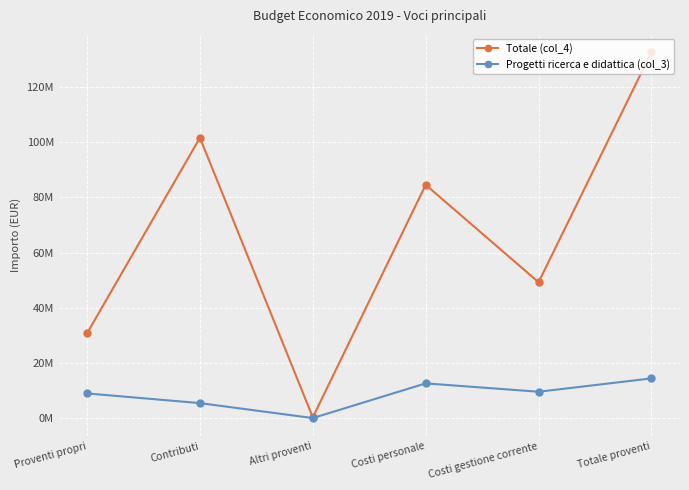

The value of Progetti ricerca e didattica (col_3) at Totale proventi is 5370291.2. True or false?

False